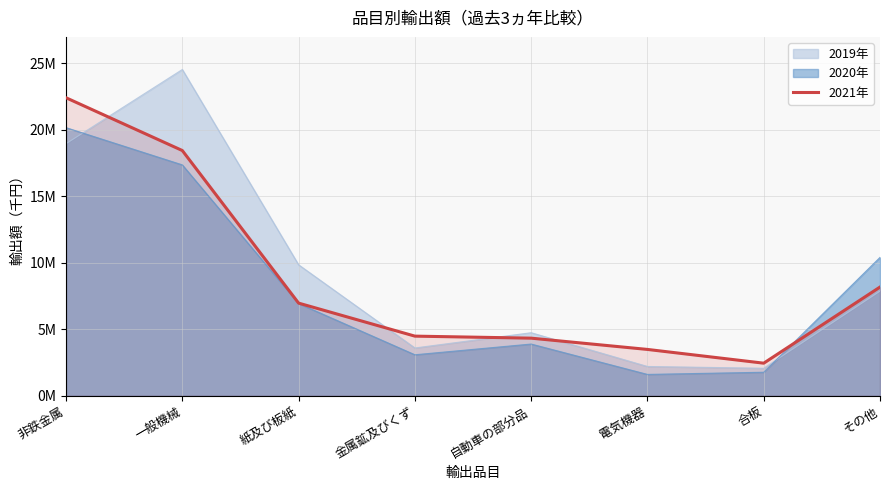

What is the minimum value shown in the chart?

2446627